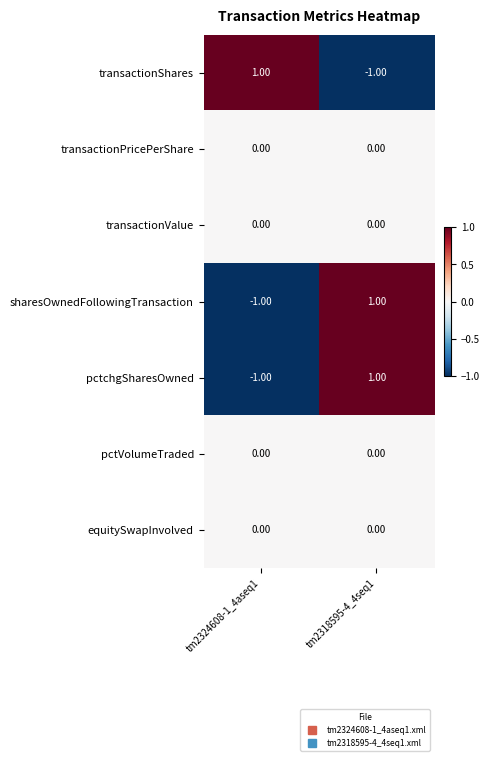

Is the value of transactionPricePerShare at tm2318595-4_4seq1 greater than the value of transactionShares at tm2318595-4_4seq1?

Yes